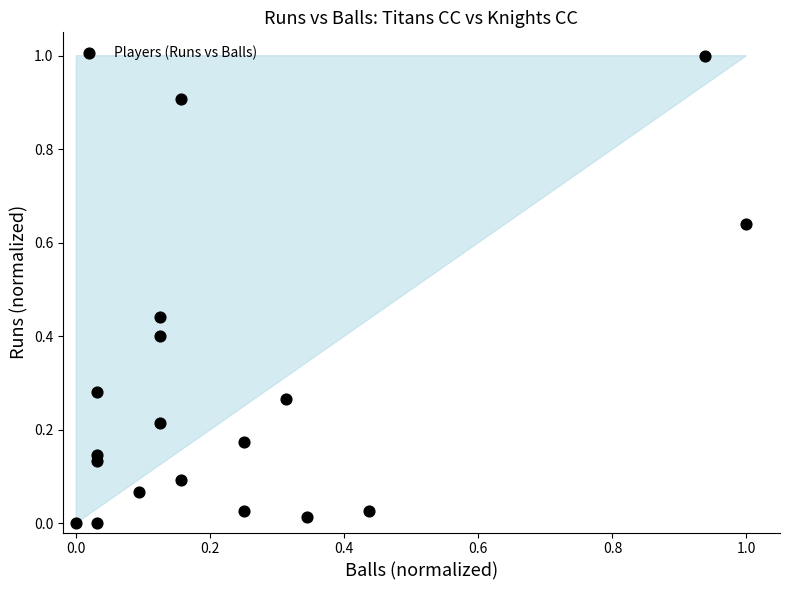

What is the range of Y values (max minus min)?

1.0